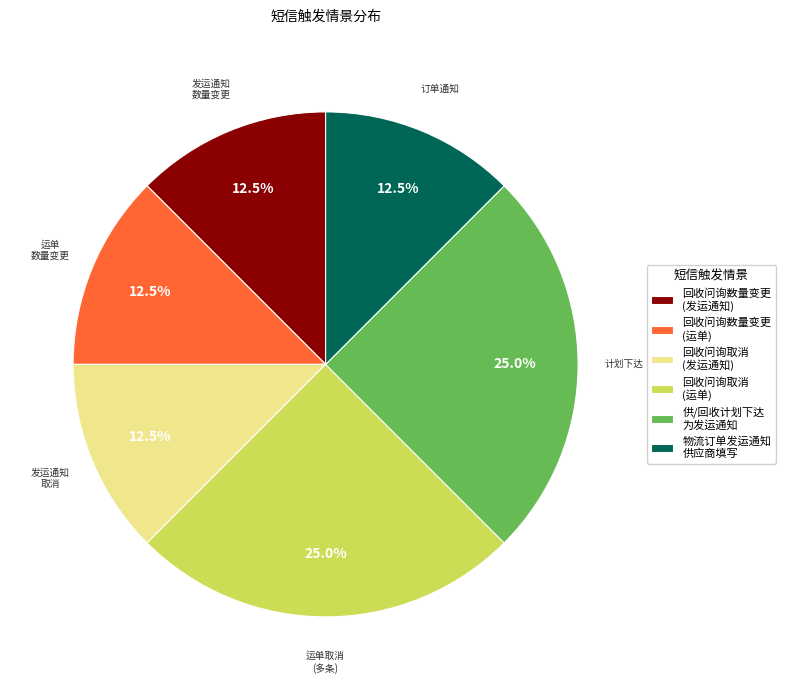

How much of the chart is everything except 回收问询数量变更 (运单)?

87.5%